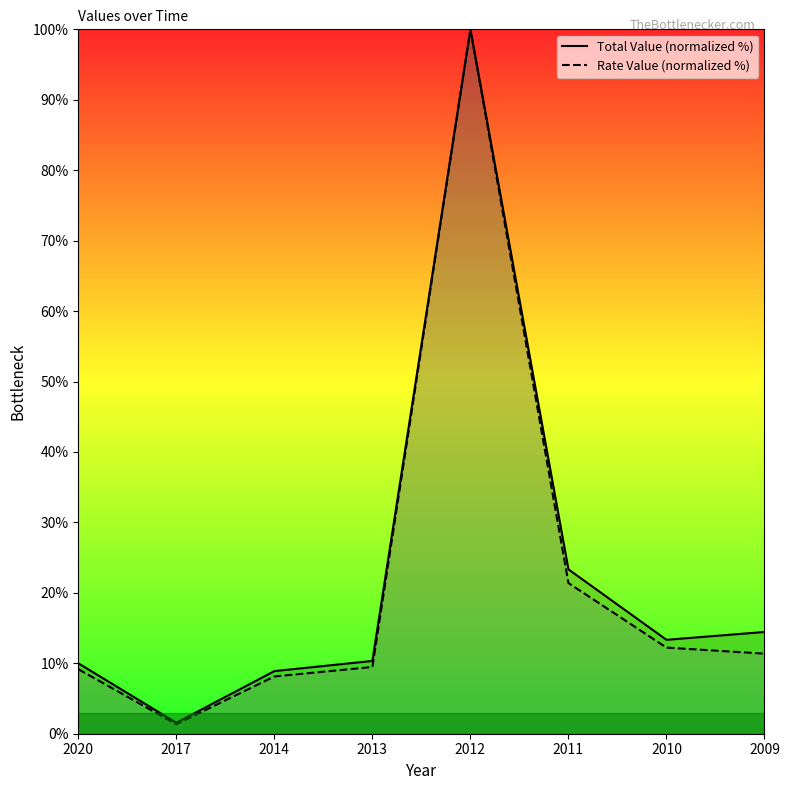

Which series has the largest total across all categories?

Total Value (normalized %)